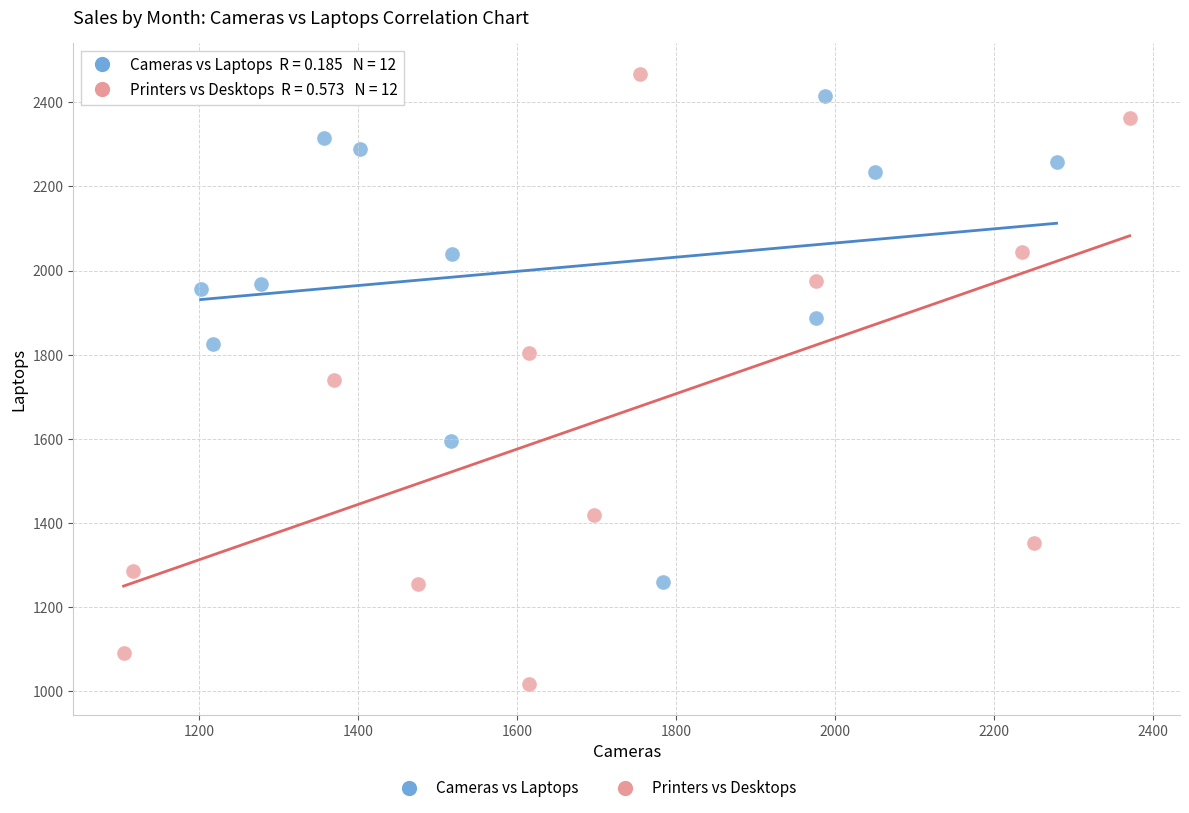

Which series contains the lowest Y value?

Printers vs Desktops